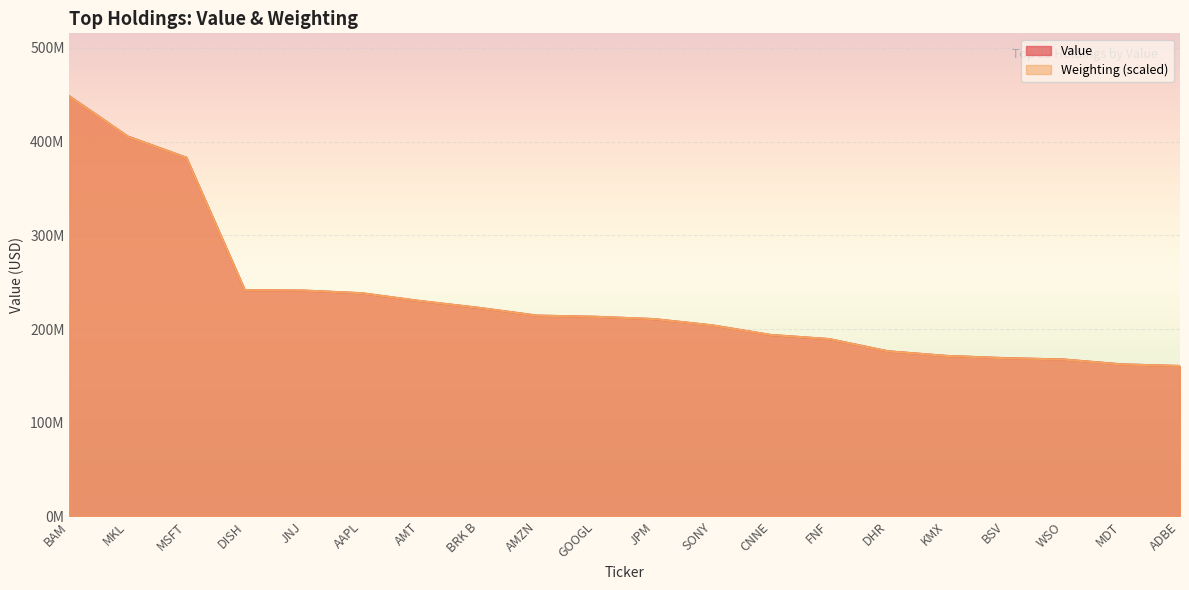

Between JPM and WSO, which series saw the biggest shift?

Weighting (scaled)